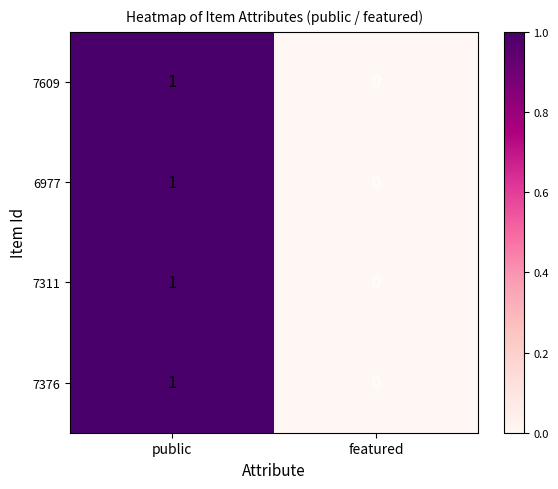

Reading left to right, transcribe all the data shown in this chart.

7609: 1	0
6977: 1	0
7311: 1	0
7376: 1	0